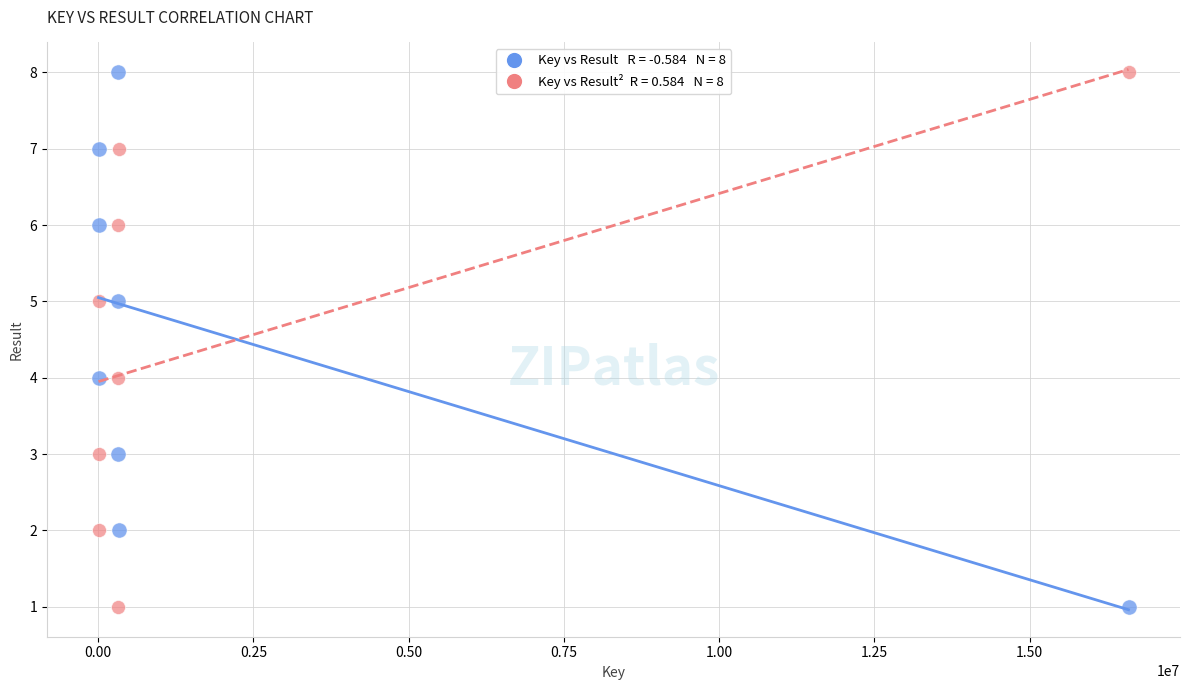

Across all data points, what is the range of Y values (max minus min)?

7